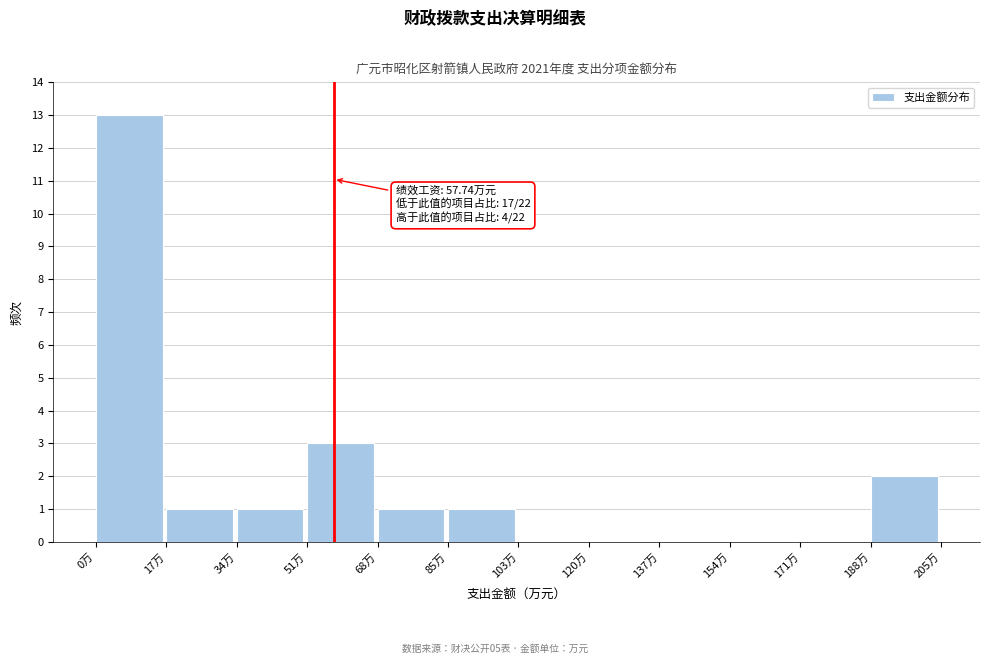

Over which range of the x-axis is the bar tallest?

0 to 18